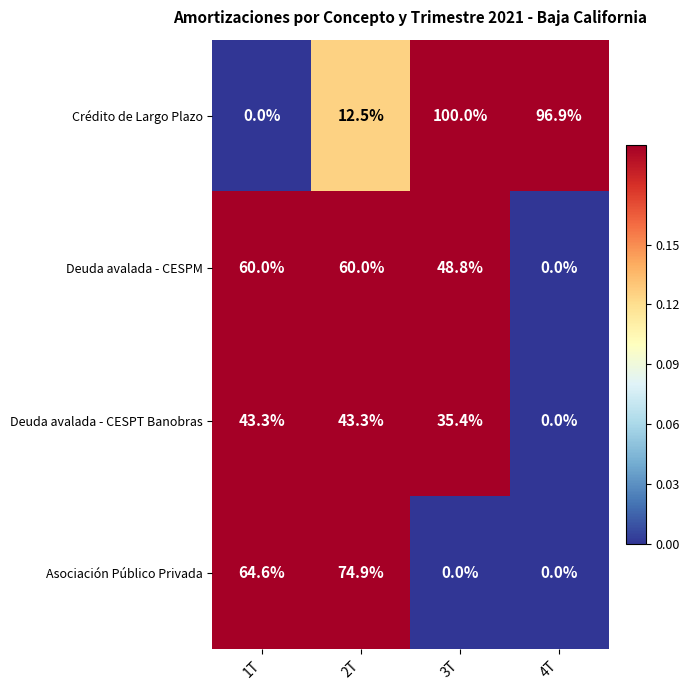

Which category has the lowest value in the Deuda avalada - CESPM series?

4T